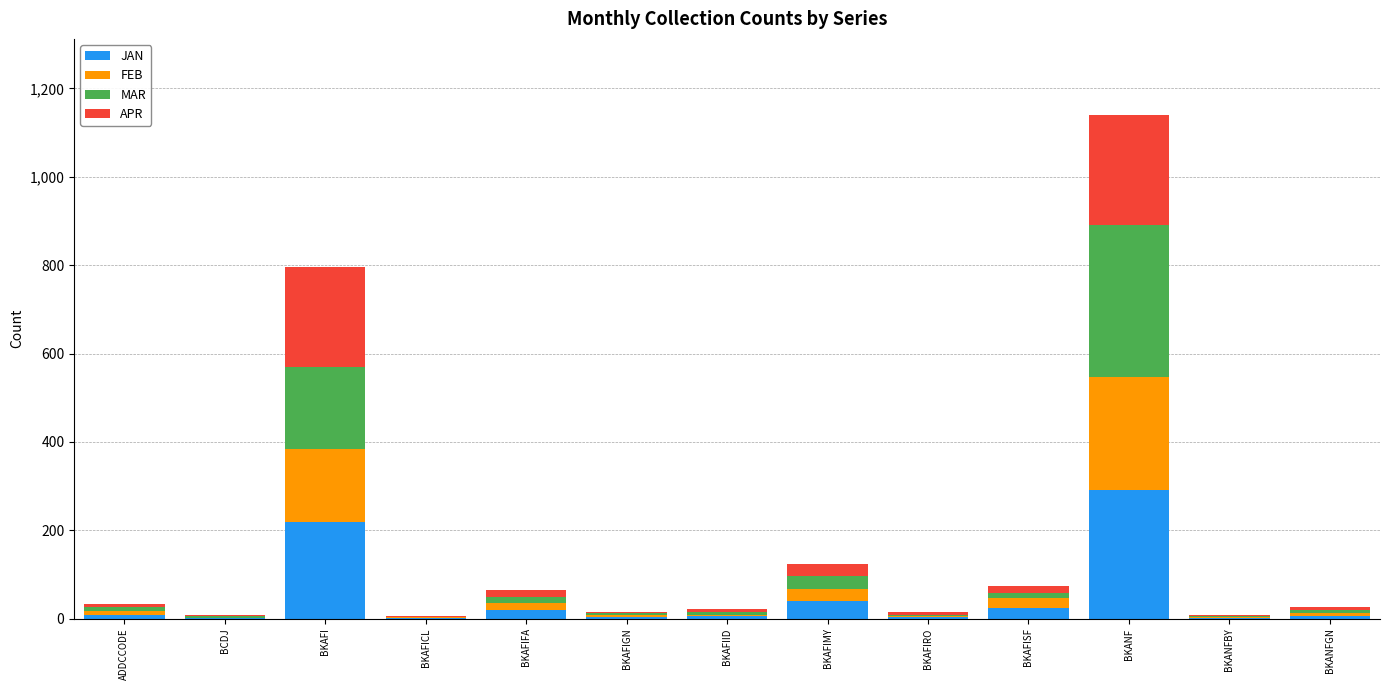

How many data points does each series have?

13